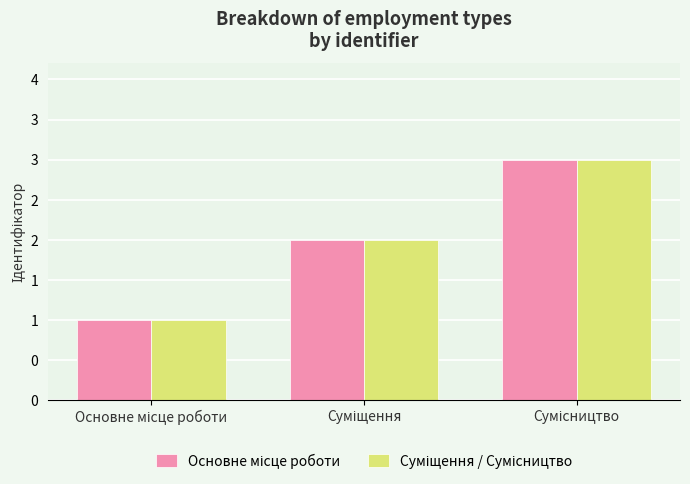

At which label is Суміщення / Сумісництво closest to 2?

Суміщення